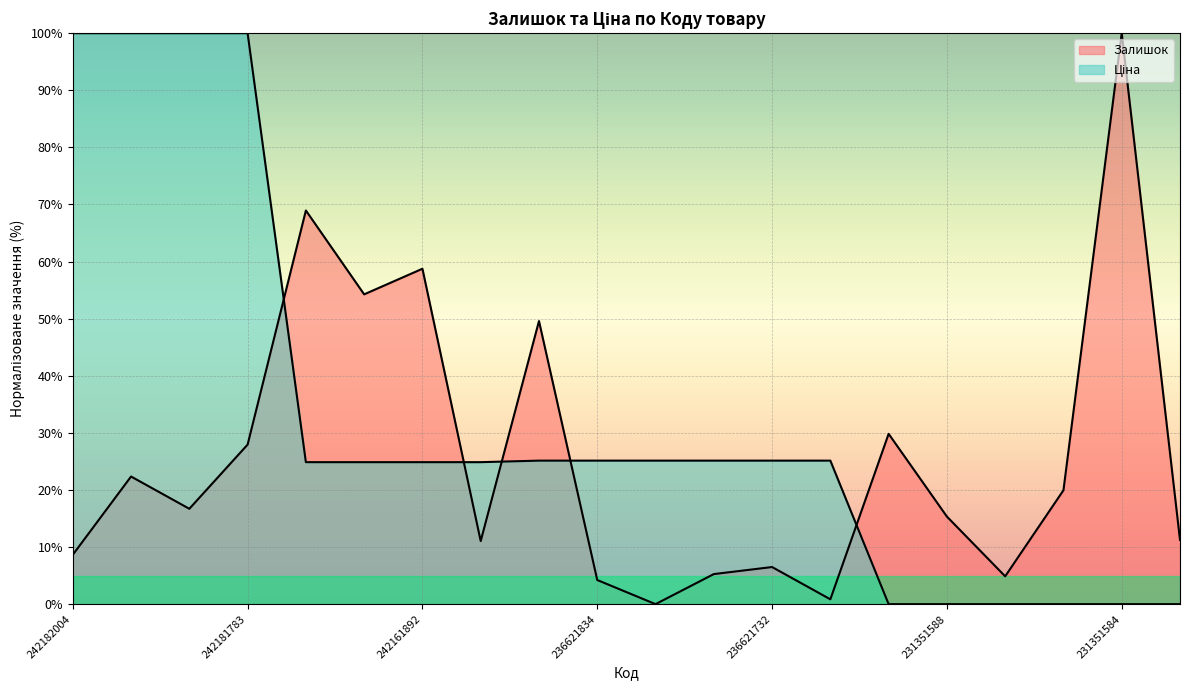

Does the chart display data point markers on the line(s)?

No